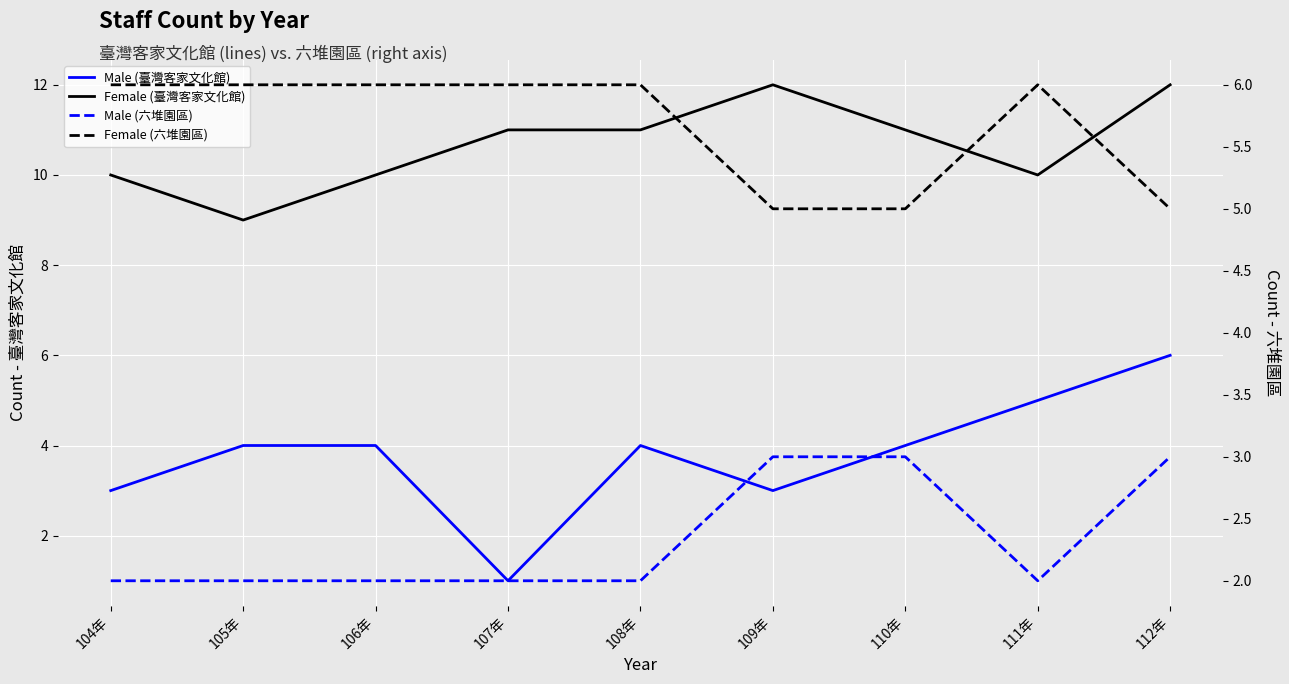

Is it true that Male (六堆園區) equals 3 at 105年?

False